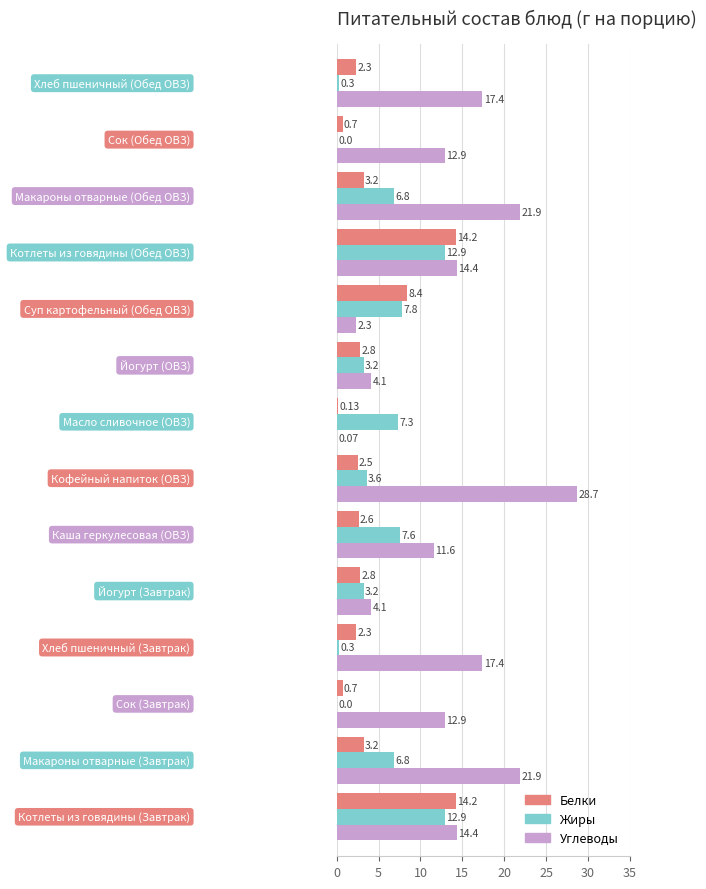

Which series has the largest total across all categories?

Углеводы